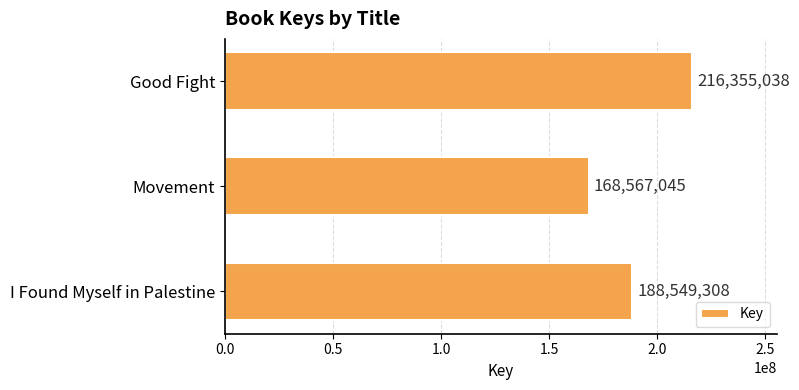

Is it true that the value at I Found Myself in Palestine is 52934768?

False